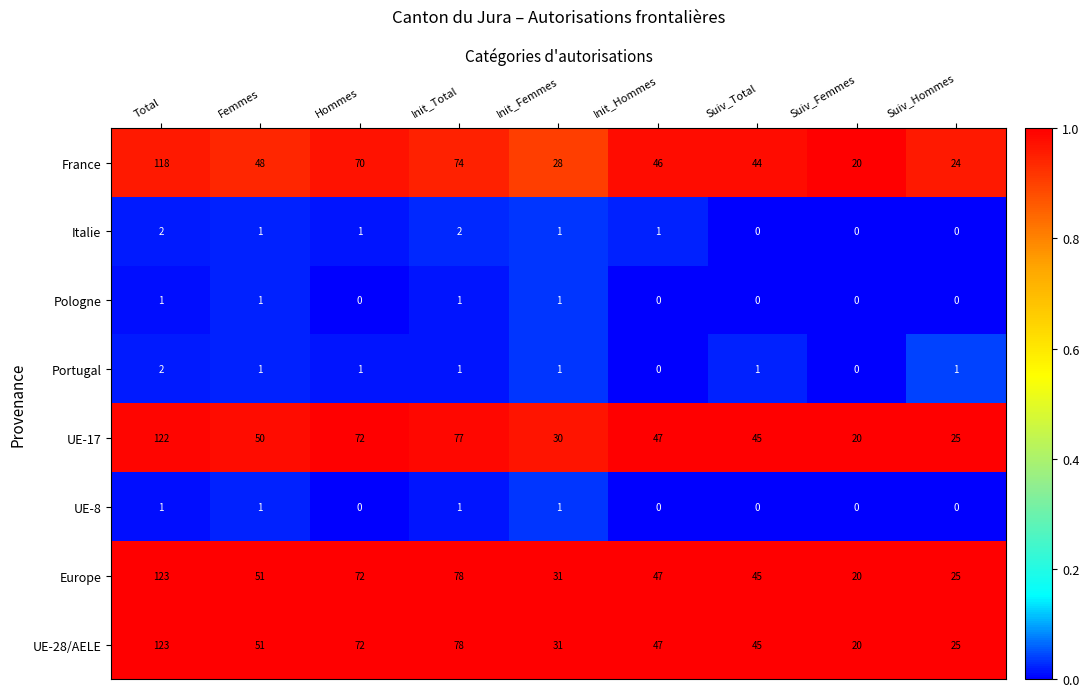

What is the total value across all series at Init_Femmes?

124